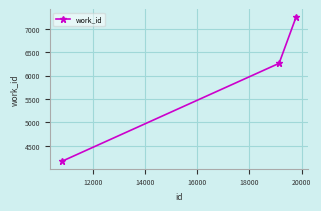

What is the value of the 3rd point from the left?

7263